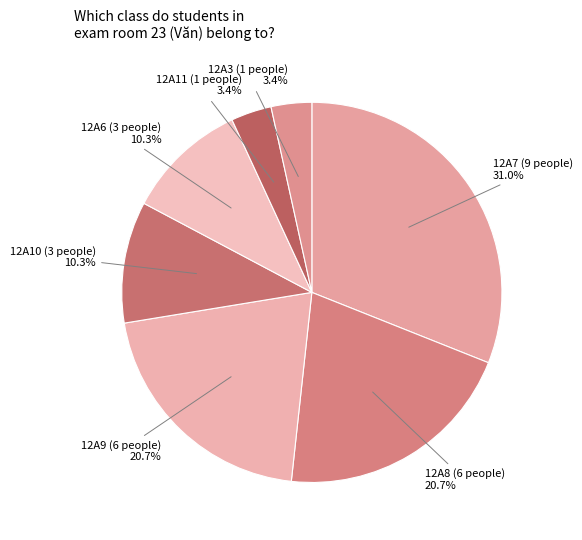

To the nearest percent, what is the difference between the largest and smallest slice percentages?

28%